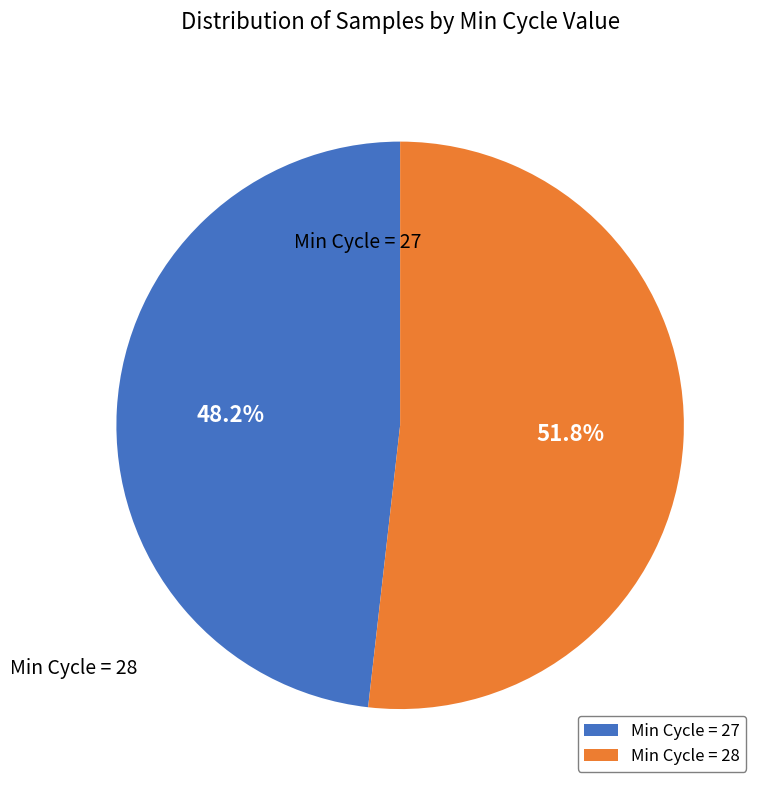

Is there a majority slice in this chart?

Yes